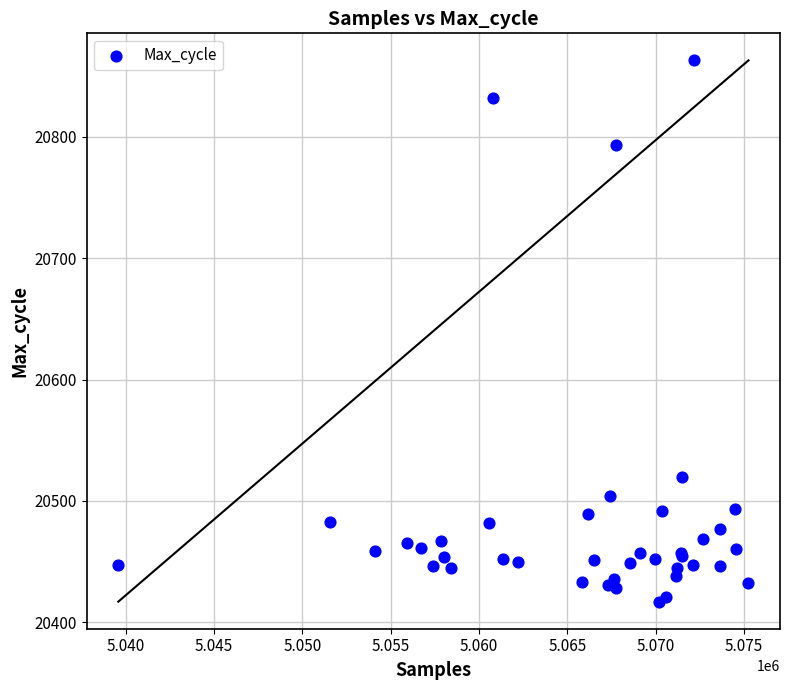

What Y value in the scatter plot is closest to 20640?

20520